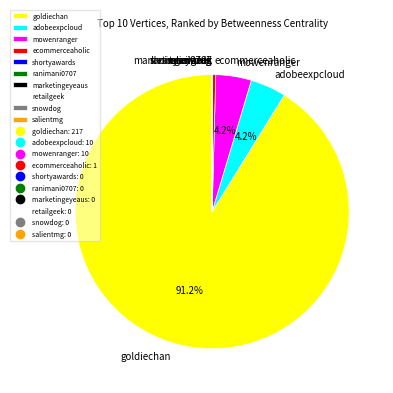

What percentage is NOT represented by goldiechan?

8.8%